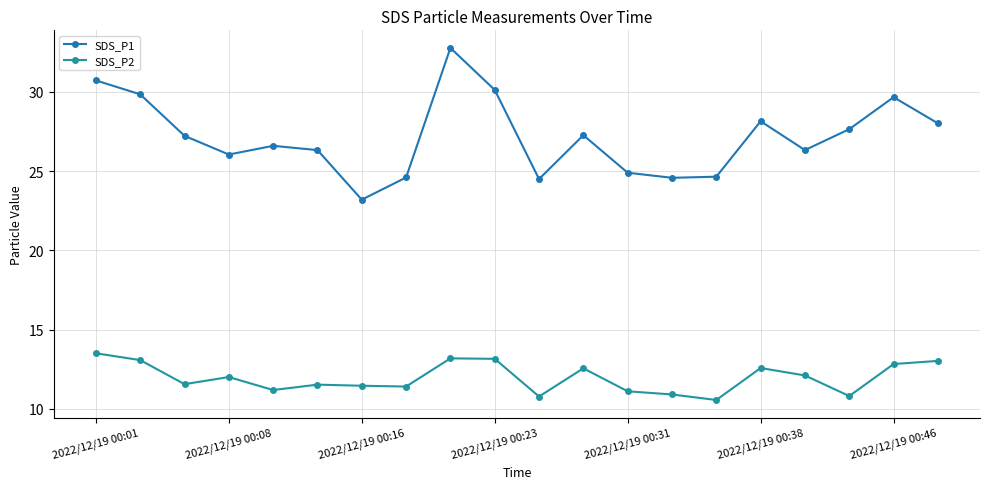

Count the number of data series in this chart.

2